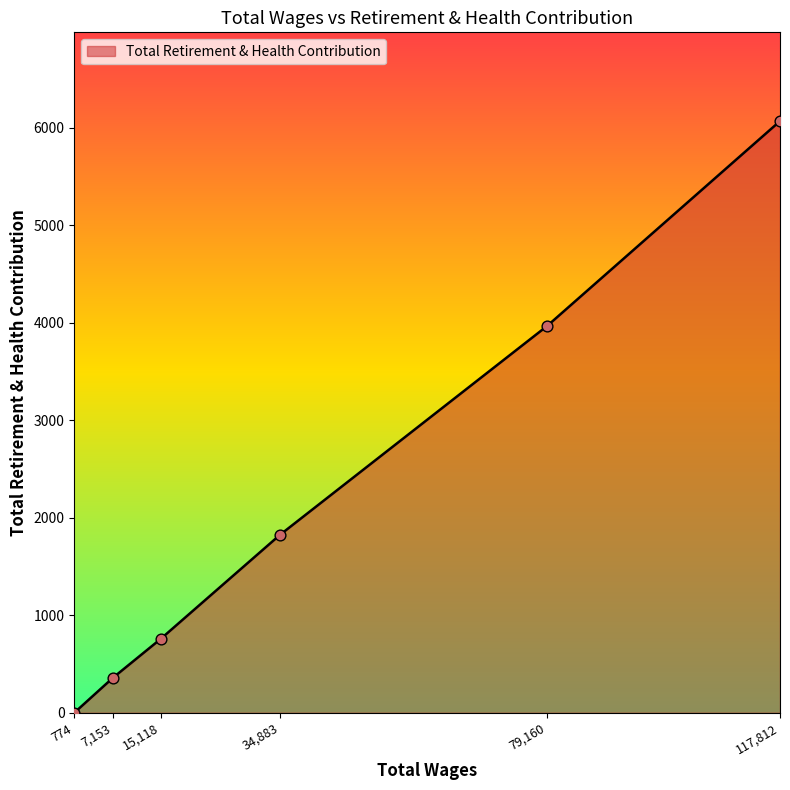

What is the ratio of the value at 7,153 to the value at 15,118?

0.5